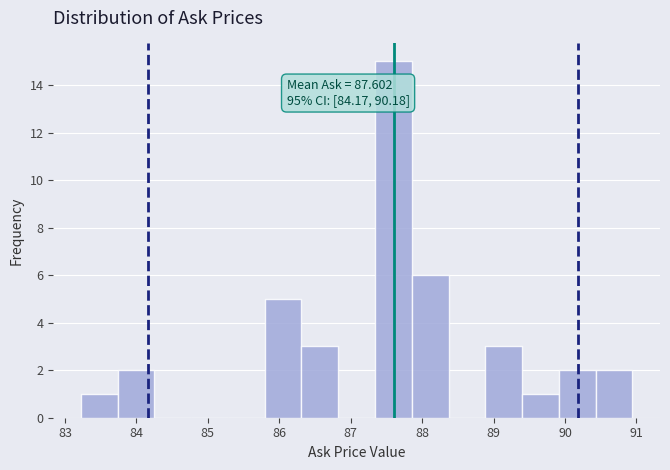

Which range on the x-axis has the tallest bar?

87.3 to 87.9